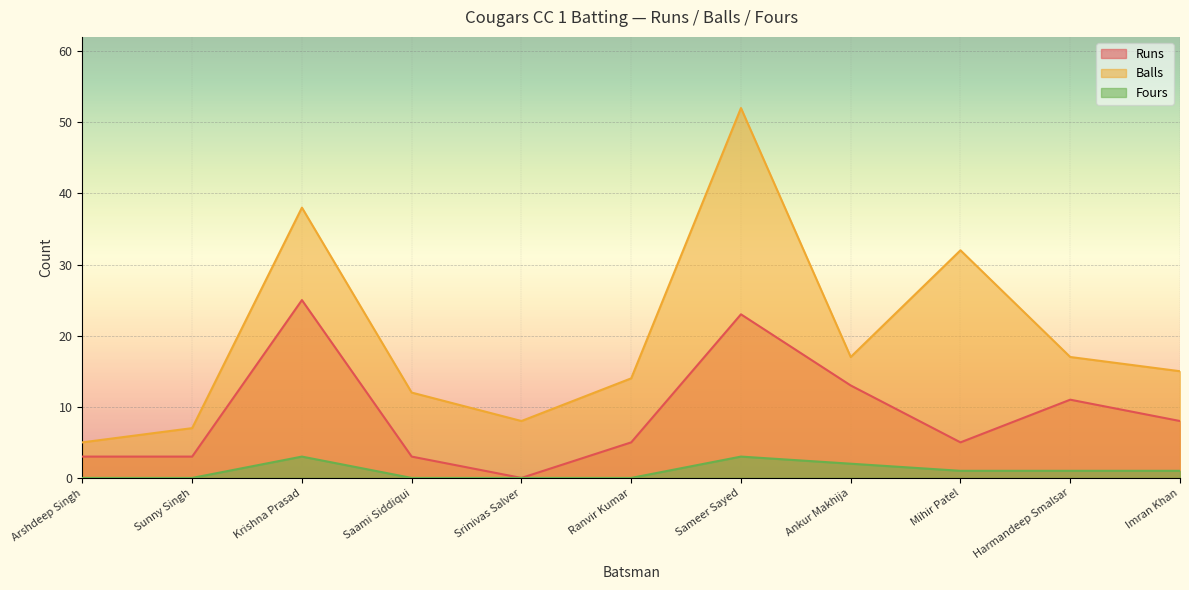

True or false: Runs has more than 1 points higher than both neighbors.

True